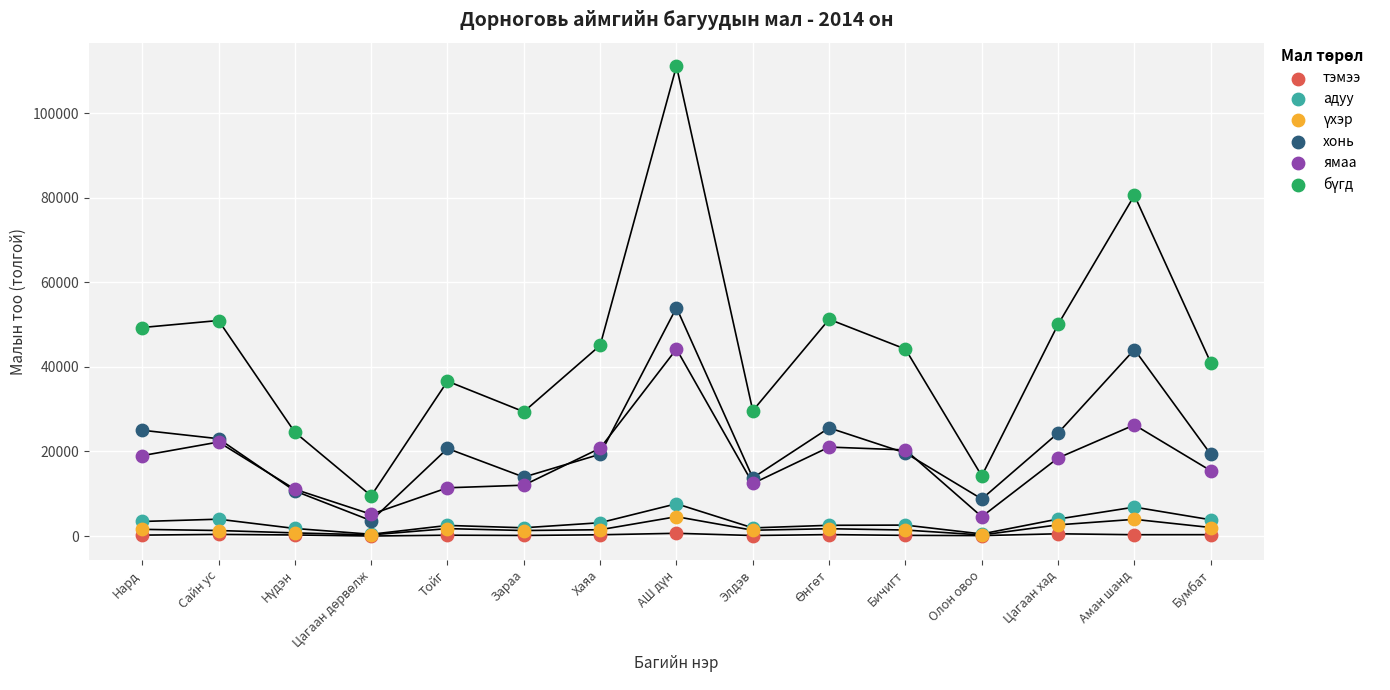

Across all series, what Y value is closest to 55553?

53998